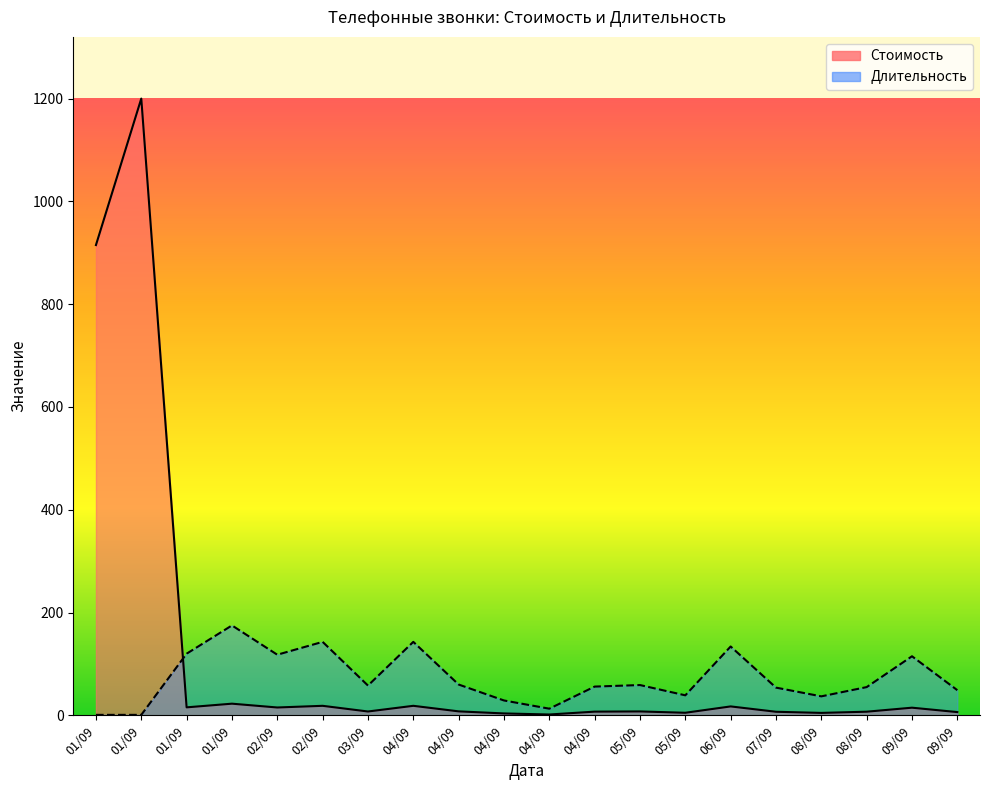

What is the difference between the highest and lowest values at 08/09?

32.2